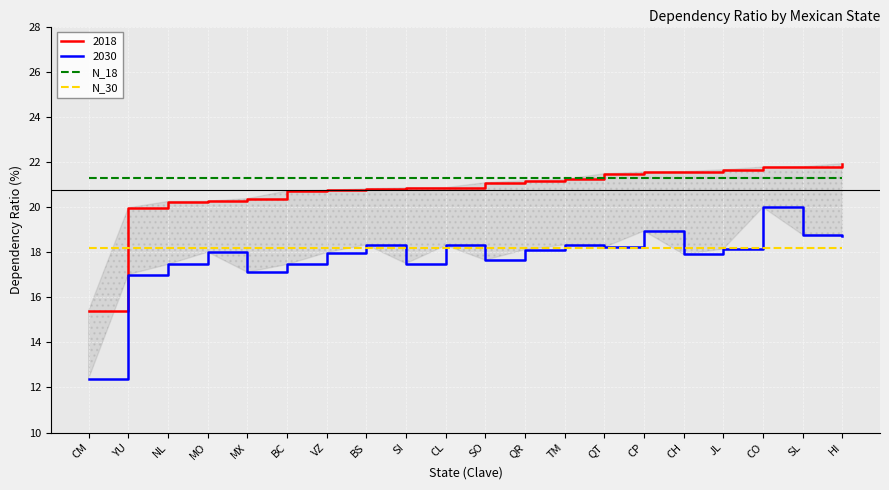

List the labels in order of N_30 value, smallest first.

CM, YU, NL, MO, MX, BC, VZ, BS, SI, CL, SO, QR, TM, QT, CP, CH, JL, CO, SL, HI